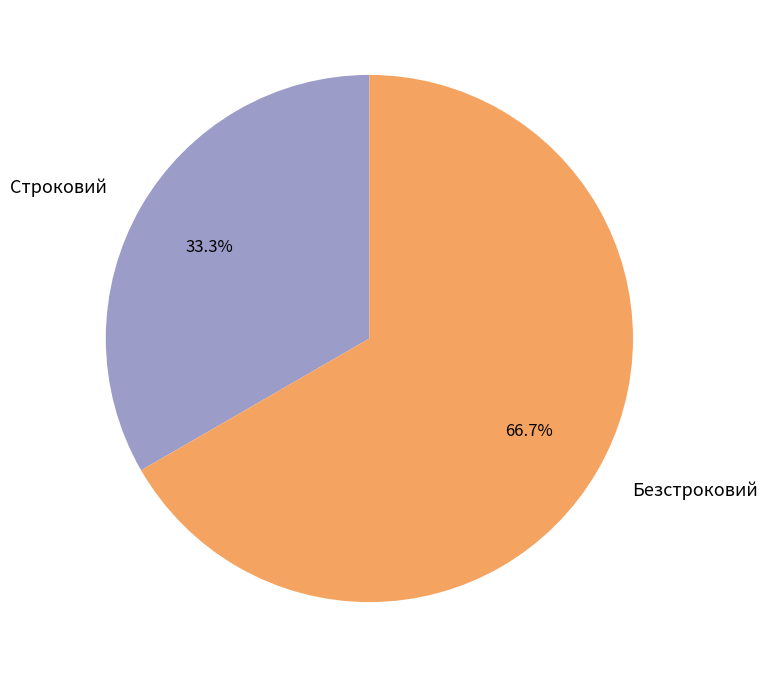

To the nearest percent, what portion does Безстроковий represent?

67%